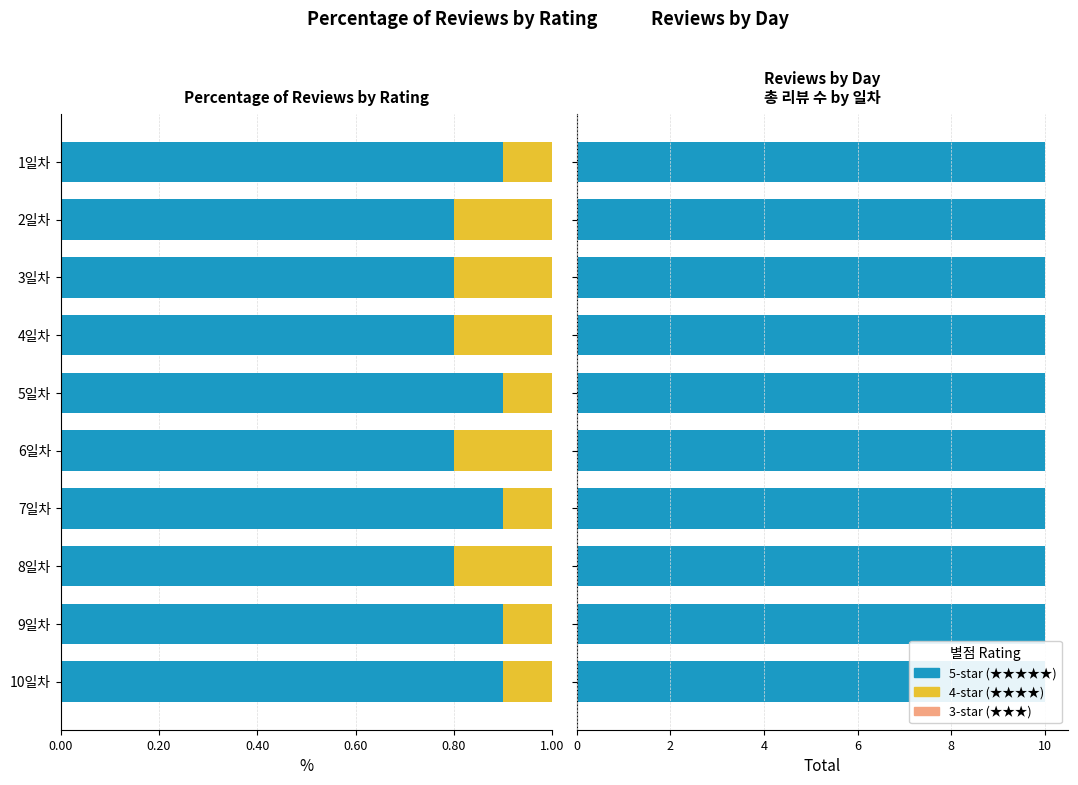

Which series has the largest total across all categories?

★★★★★ (5-star)